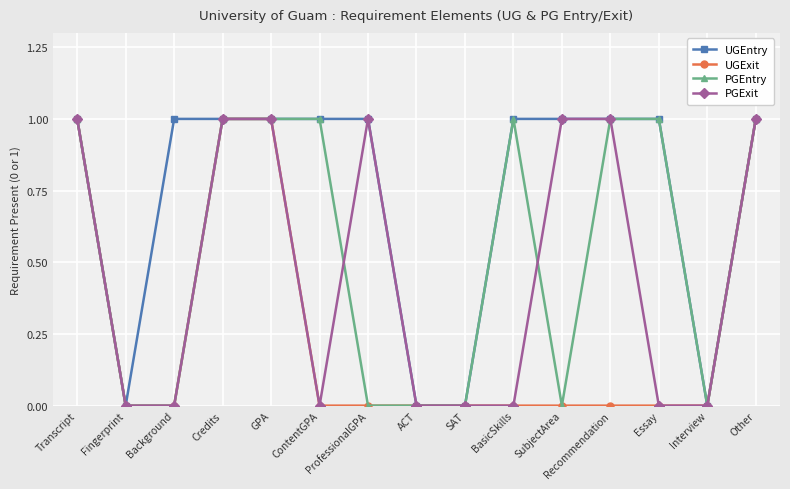

Count the UGExit values in the range 0 to 1.

15